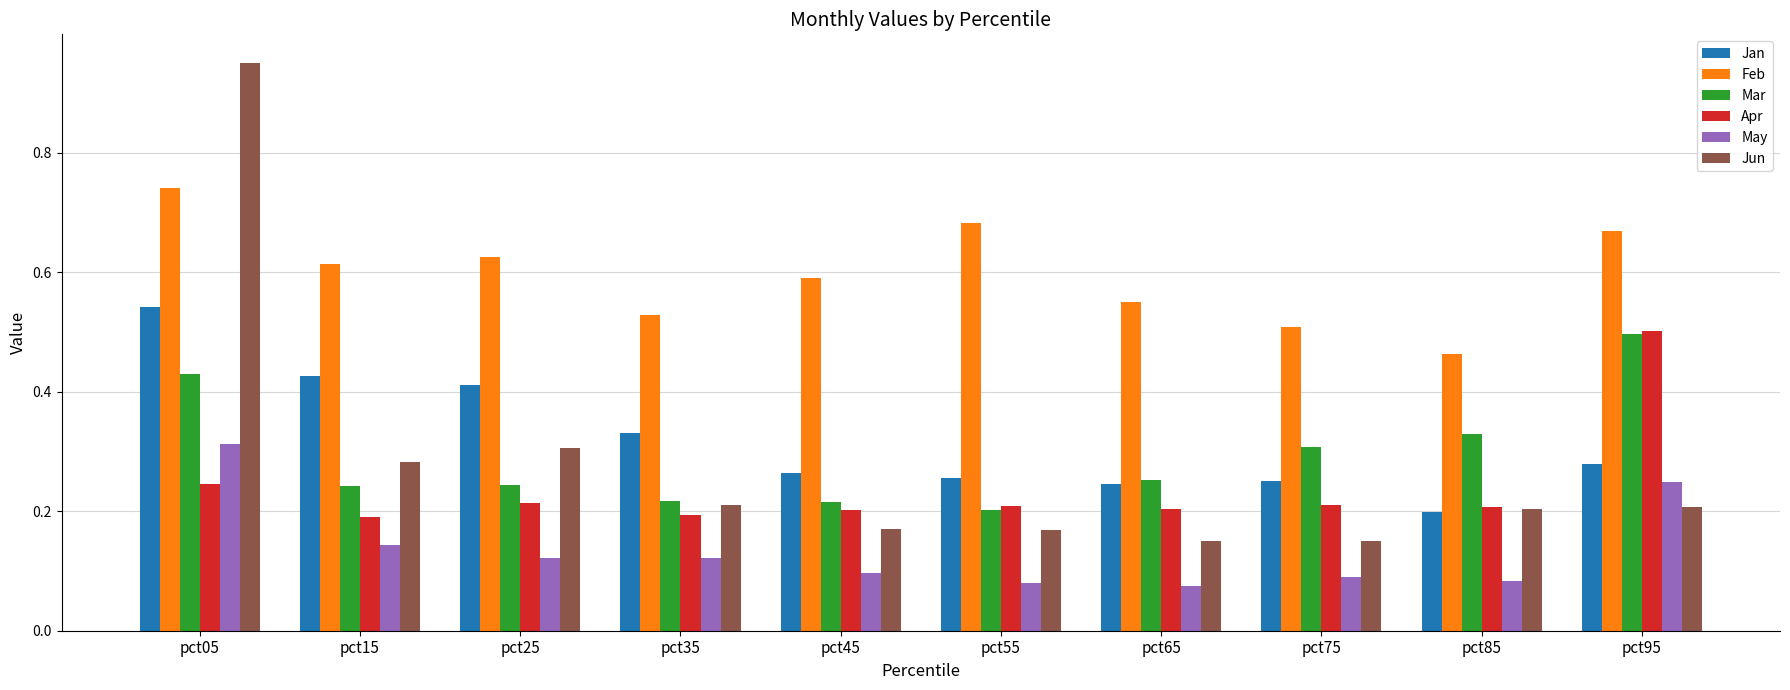

What are all the series names shown in the legend?

Jan, Feb, Mar, Apr, May, Jun